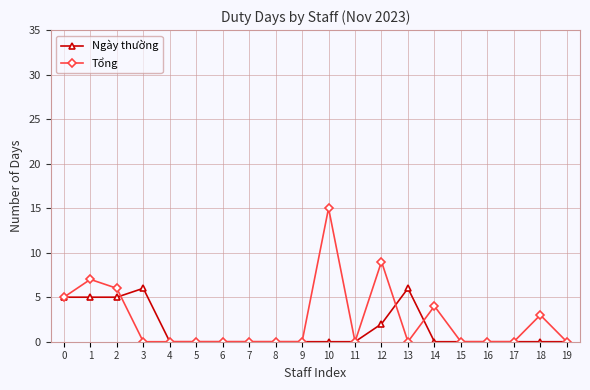

Reading left to right, list all the values displayed in this chart.

Ngày thường: 0=5	1=5	2=5	3=6	4=0	5=0	6=0	7=0	8=0	9=0	10=0	11=0	12=2	13=6	14=0	15=0	16=0	17=0	18=0	19=0
Tổng: 0=5	1=7	2=6	3=0	4=0	5=0	6=0	7=0	8=0	9=0	10=15	11=0	12=9	13=0	14=4	15=0	16=0	17=0	18=3	19=0